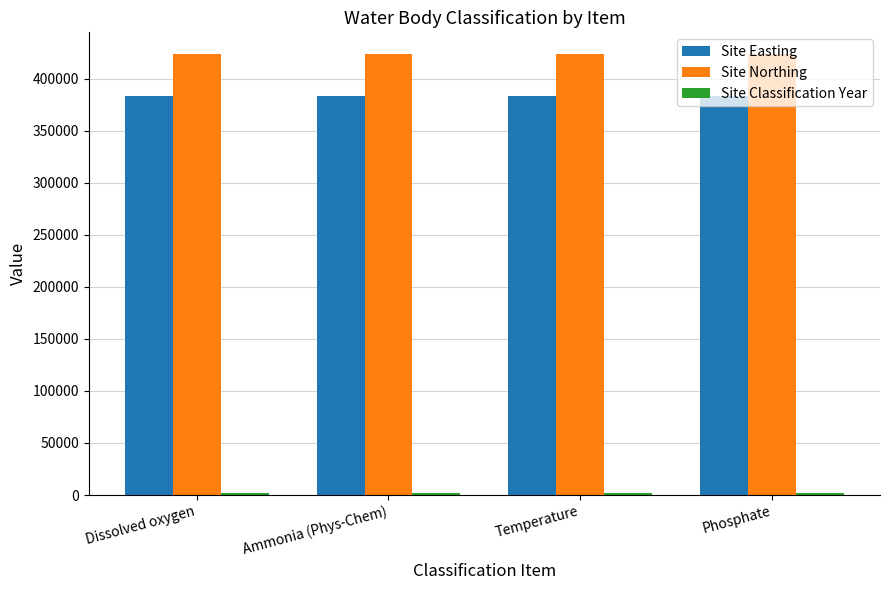

What is the total value across all series at Phosphate?

808839